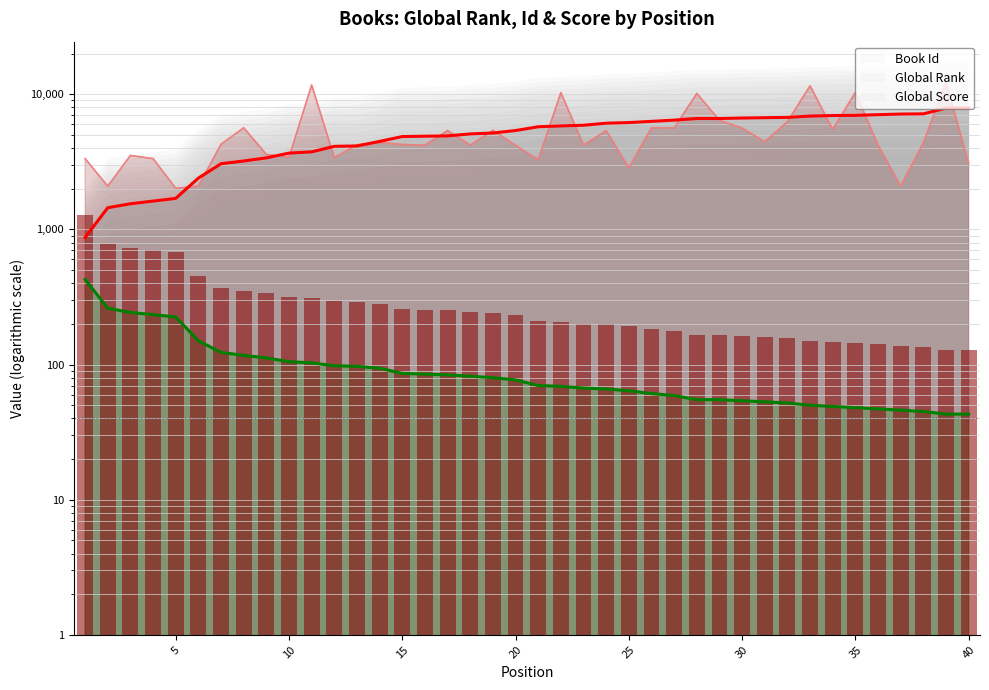

True or false: Book Id has a value of 2095 at 0.

False